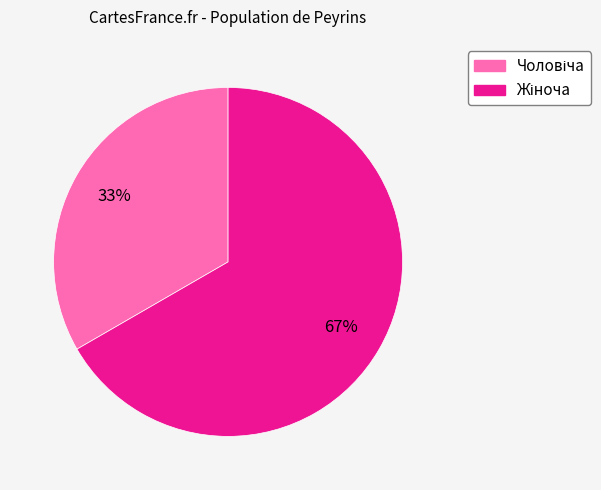

How many segments does this pie chart have?

2